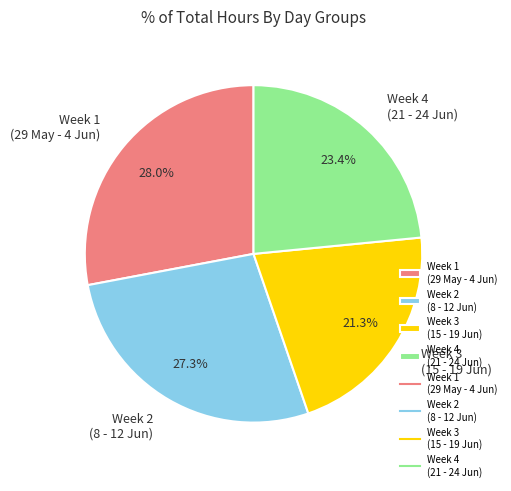

What is the ratio of the value at Week 1 (29 May - 4 Jun) to the value at Week 4 (21 - 24 Jun)?

1.2